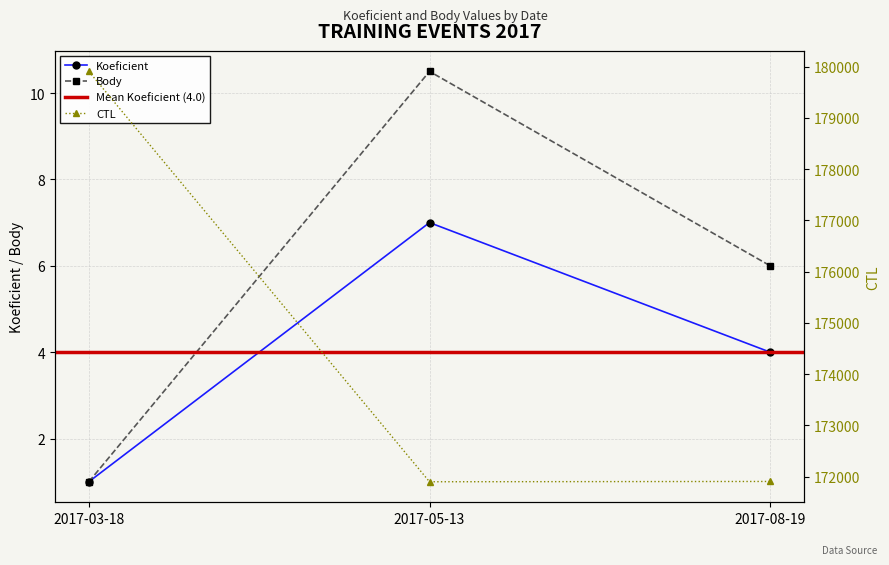

Which category has the lowest value in the Body series?

2017-03-18